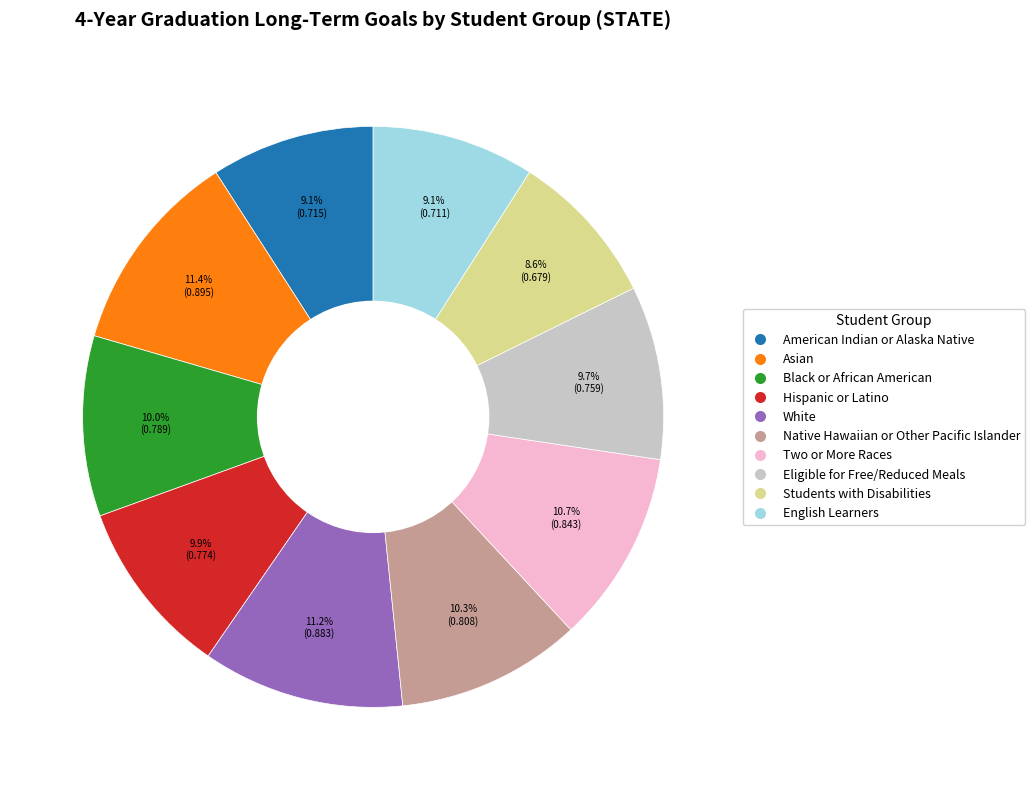

To the nearest percent, what is the difference between the Black or African American and Asian slice percentages?

1%